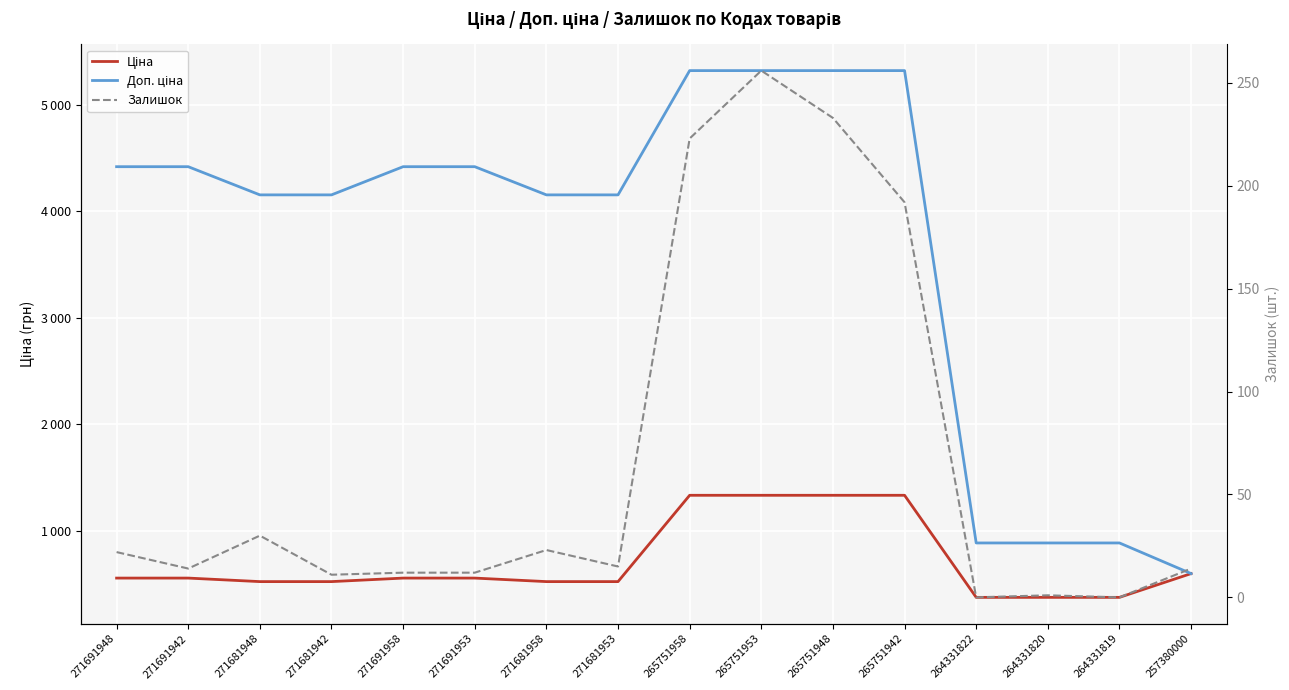

True or false: Ціна has more than 1 interior local peaks.

False